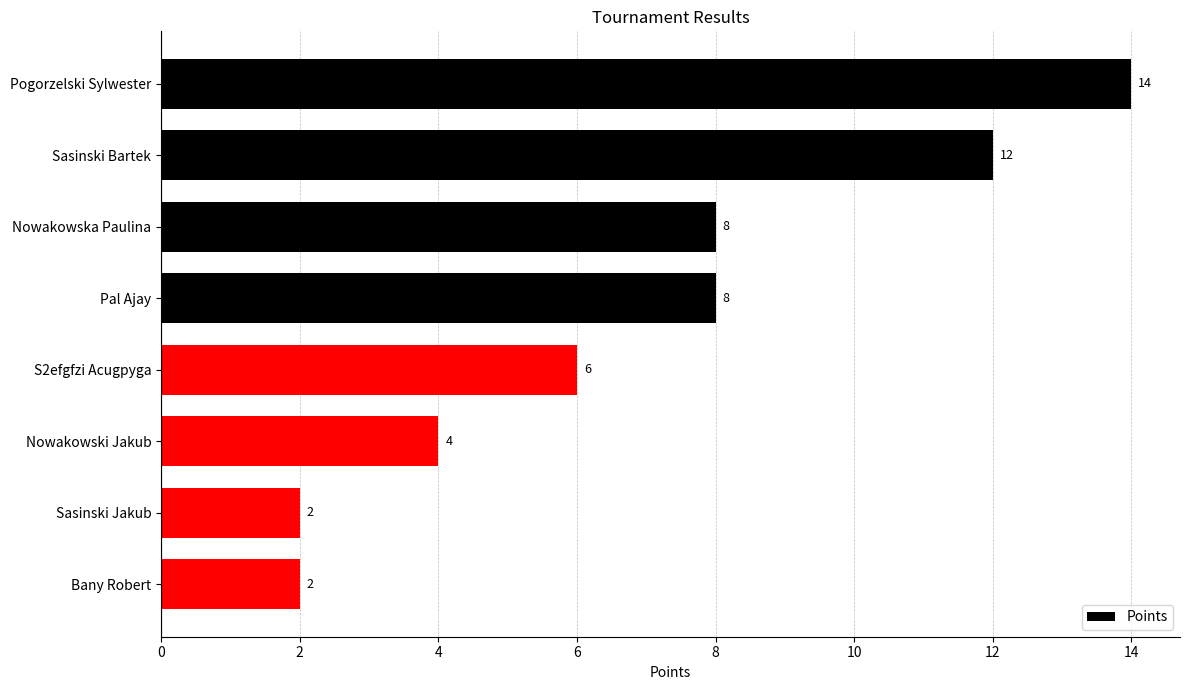

How many distinct data groups are displayed?

1